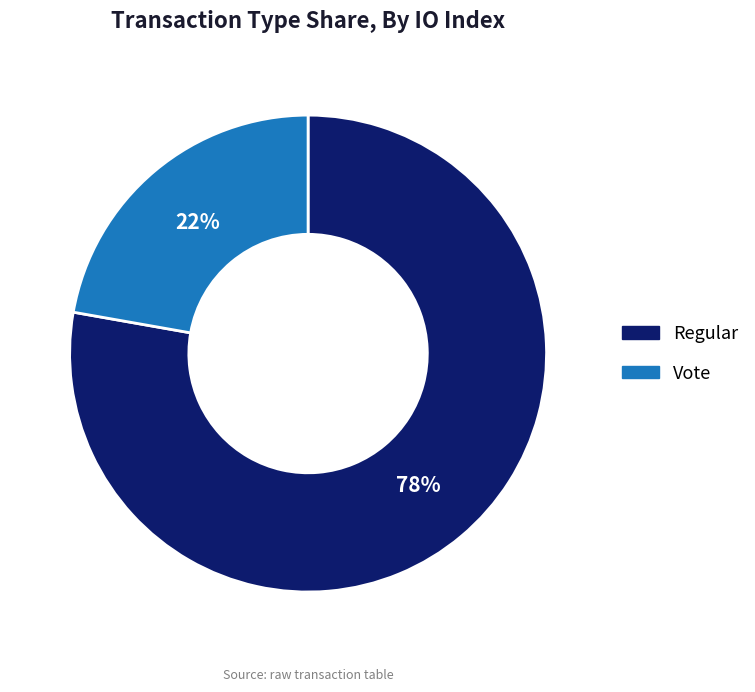

Which slice is the largest?

Regular